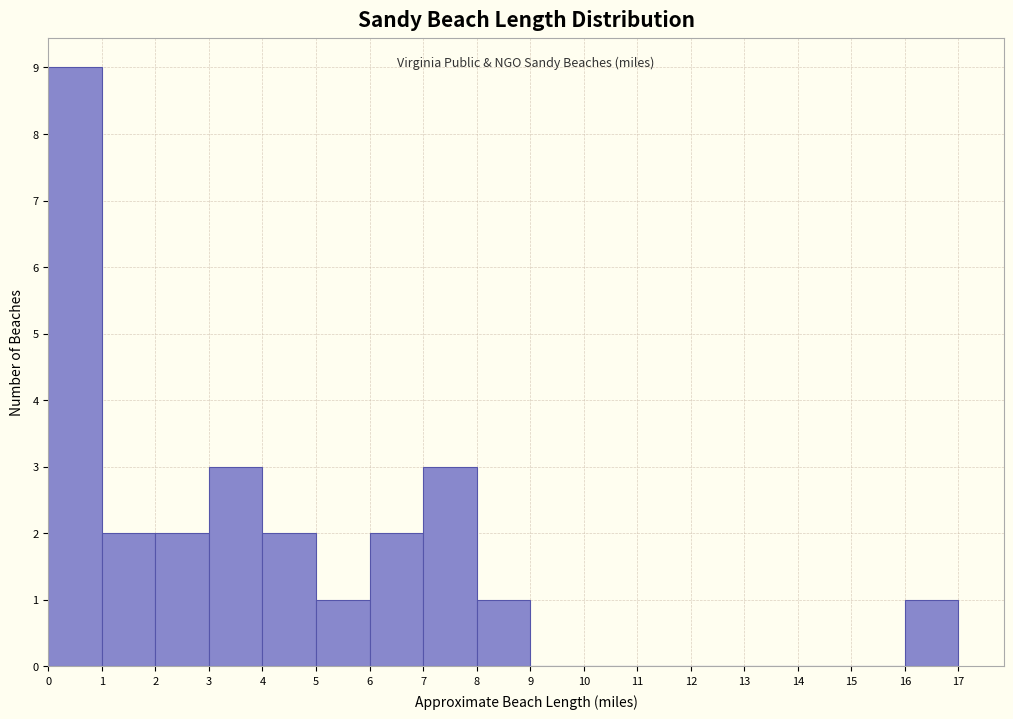

Reading left to right, list every bar in this chart as the range it spans on the x-axis followed by its height. The values are not printed on the chart, so give them approximately, as read against the axis.

0 to 1: 9
1 to 2: 2
2 to 3: 2
3 to 4: 3
4 to 5: 2
5 to 6: 1
6 to 7: 2
7 to 8: 3
8 to 9: 1
9 to 10: 0
10 to 11: 0
11 to 12: 0
12 to 13: 0
13 to 14: 0
14 to 15: 0
15 to 16: 0
16 to 17: 1